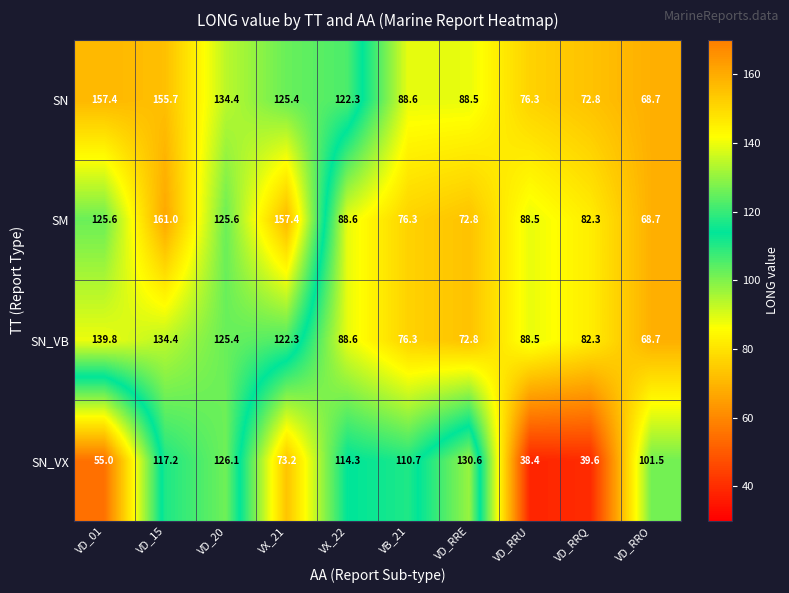

What is the average value of the SM series?

104.7